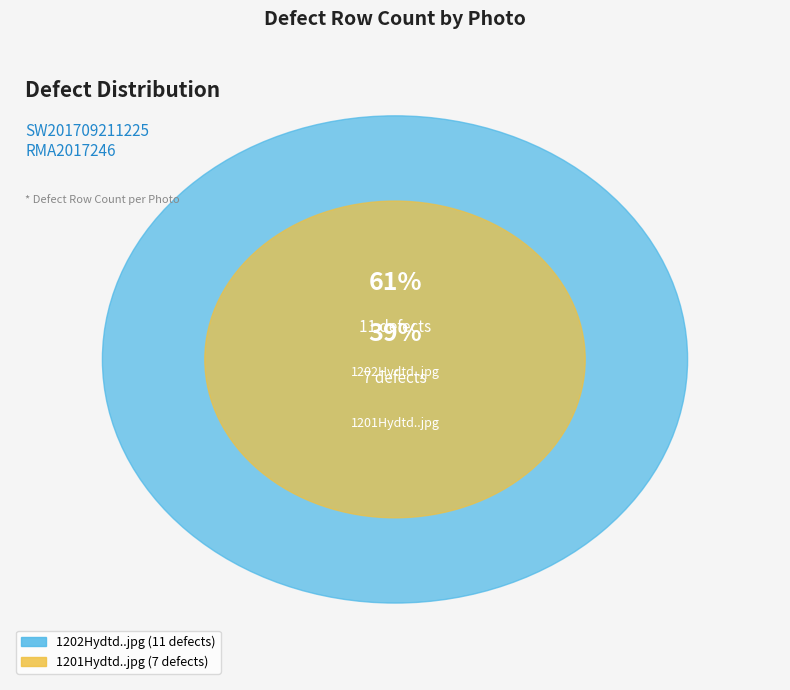

To the nearest percent, what portion does 1202Hydtd..jpg represent?

61%